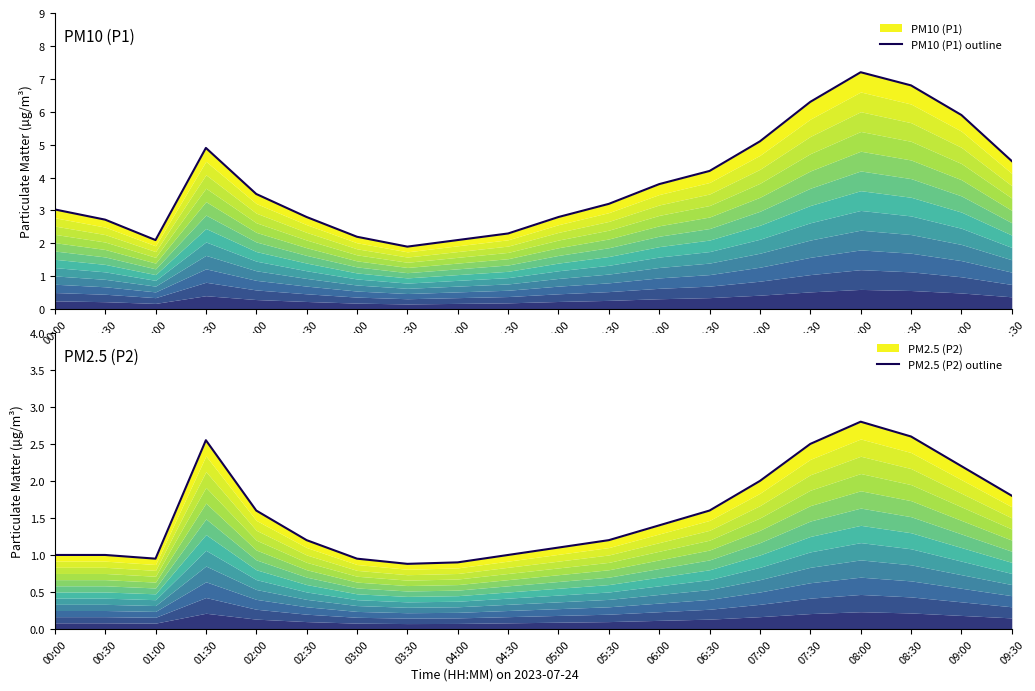

Which label corresponds to the smallest value in the chart?

03:30